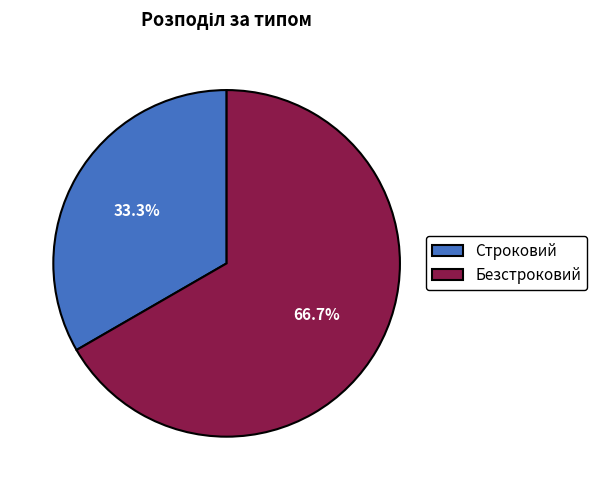

Rank the categories by value from lowest to highest.

Строковий, Безстроковий